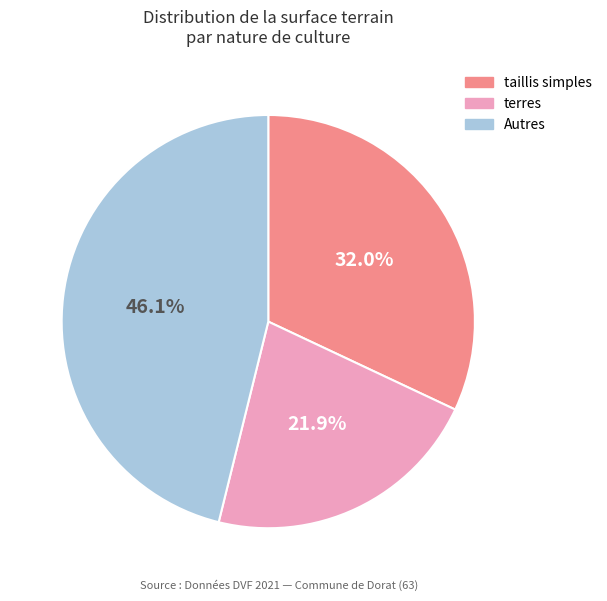

Is there a majority slice in this chart?

No